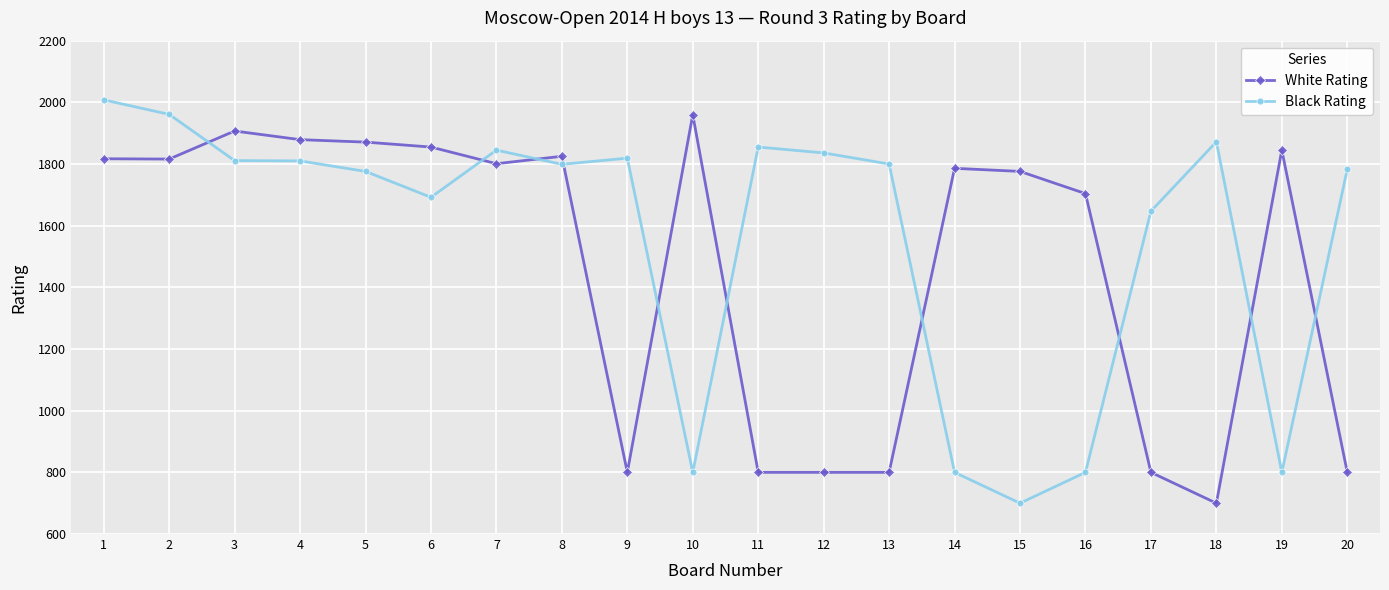

What is the spread (max minus min) of values at 20?

983